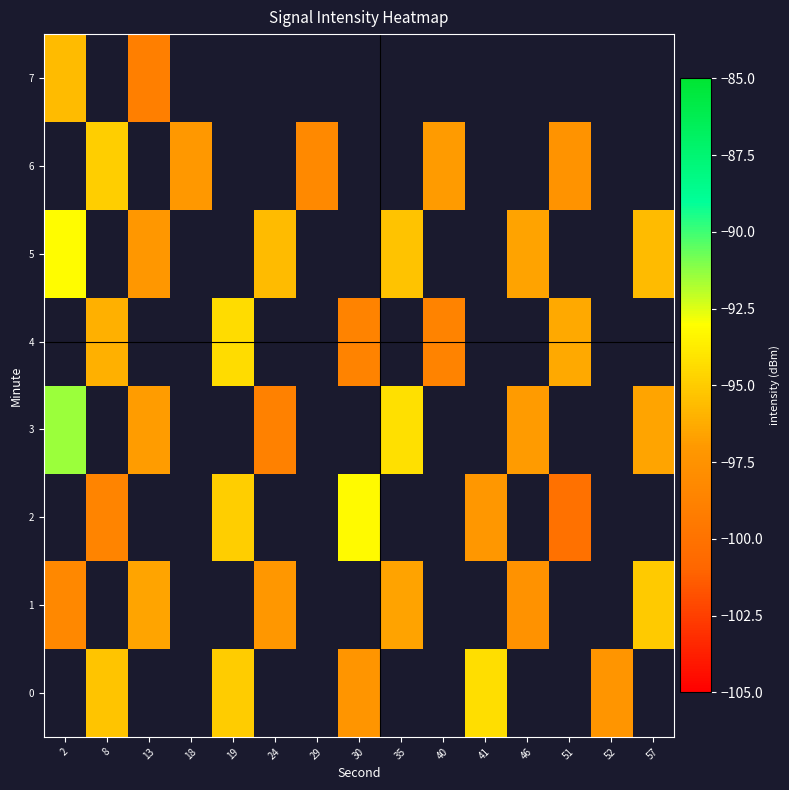

The value of row_3 at 2 is -91.5. True or false?

True